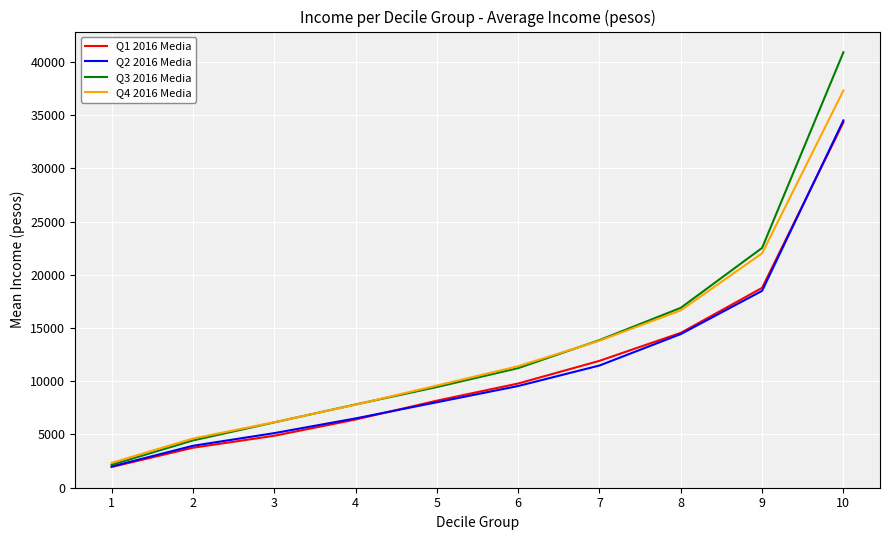

What is the difference between the Q1 2016 Media values at 1 and 6?

7841.6